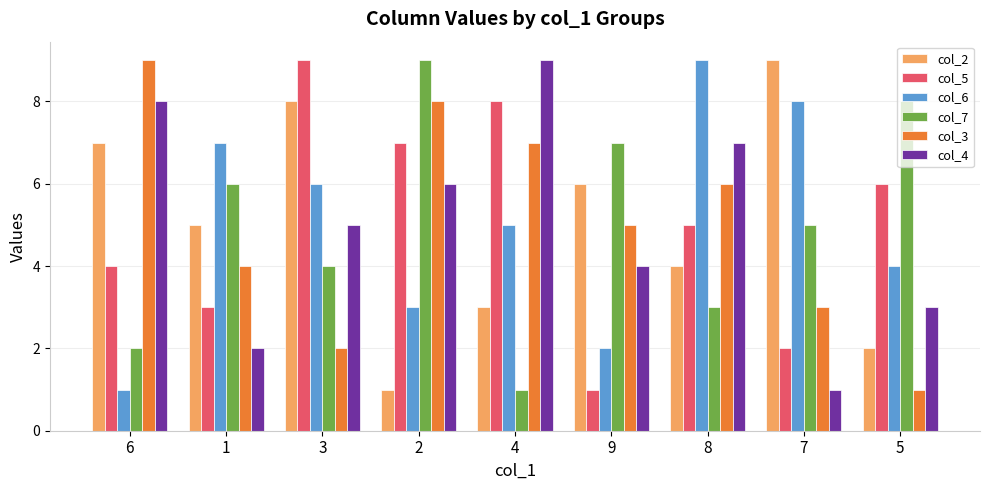

Reading left to right, list all the values displayed in this chart.

col_2: 6=7	1=5	3=8	2=1	4=3	9=6	8=4	7=9	5=2
col_5: 6=4	1=3	3=9	2=7	4=8	9=1	8=5	7=2	5=6
col_6: 6=1	1=7	3=6	2=3	4=5	9=2	8=9	7=8	5=4
col_7: 6=2	1=6	3=4	2=9	4=1	9=7	8=3	7=5	5=8
col_3: 6=9	1=4	3=2	2=8	4=7	9=5	8=6	7=3	5=1
col_4: 6=8	1=2	3=5	2=6	4=9	9=4	8=7	7=1	5=3